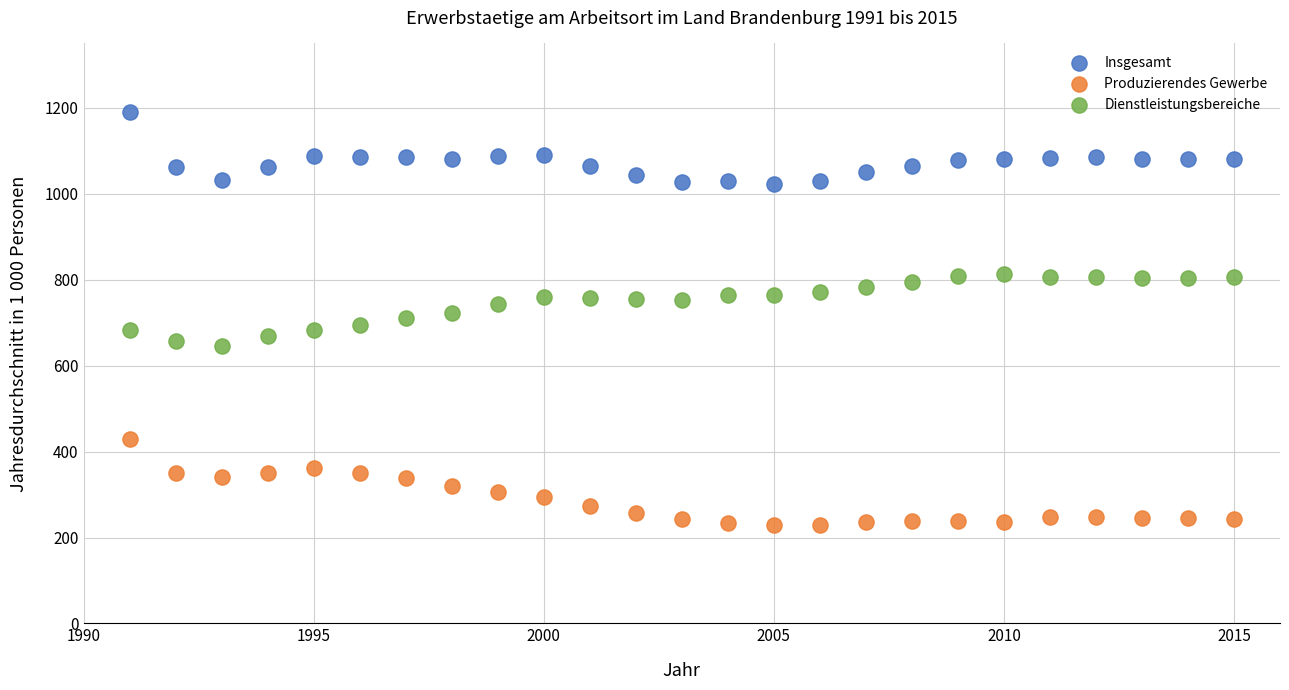

Which series has the largest Y range (max minus min)?

Produzierendes Gewerbe